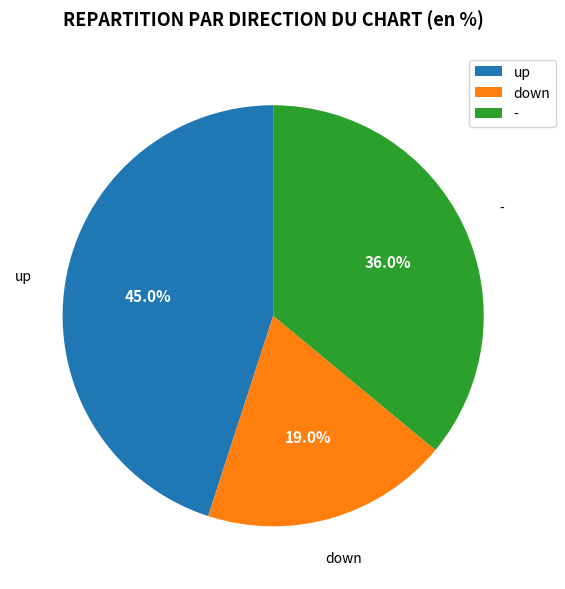

Which category has the biggest portion of the pie?

up